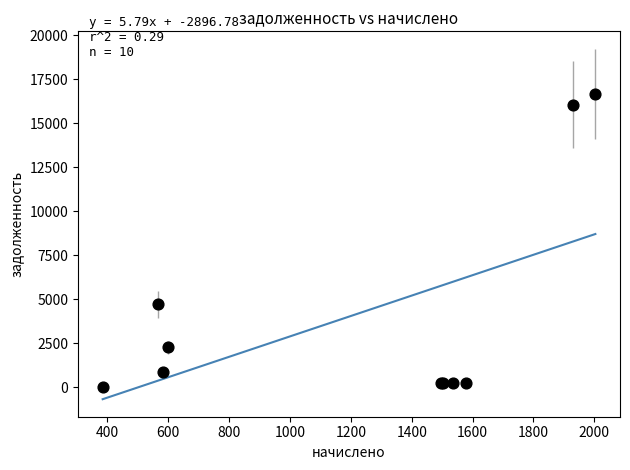

What Y value in the scatter plot is closest to 8335?

4710.5